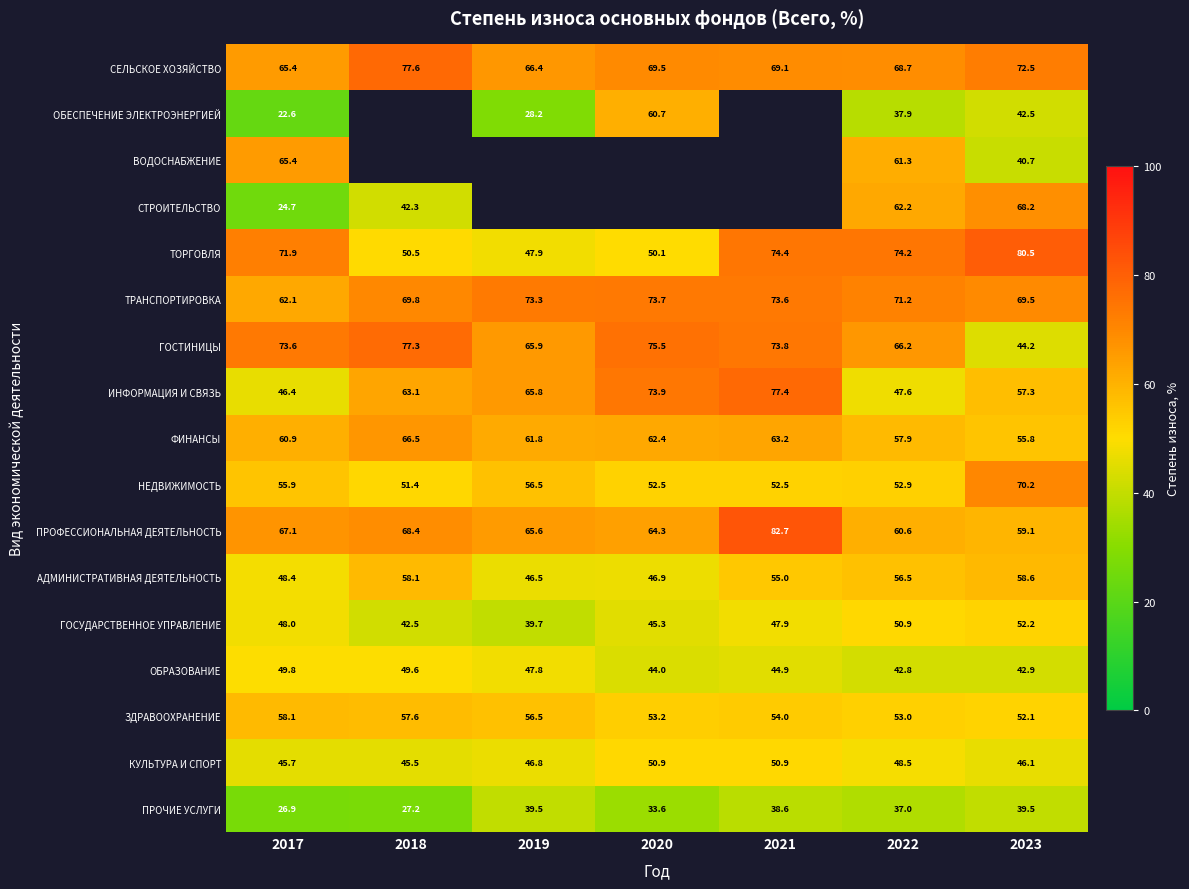

What is the total value across all series at 2017?

892.9